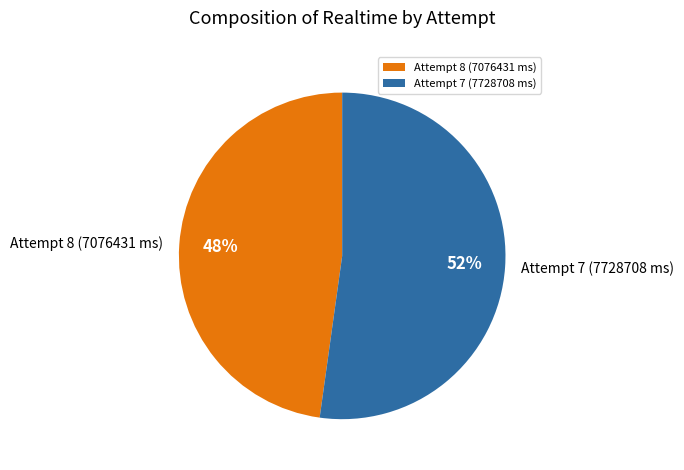

Which slice is the largest?

Attempt 7 (7728708 ms)